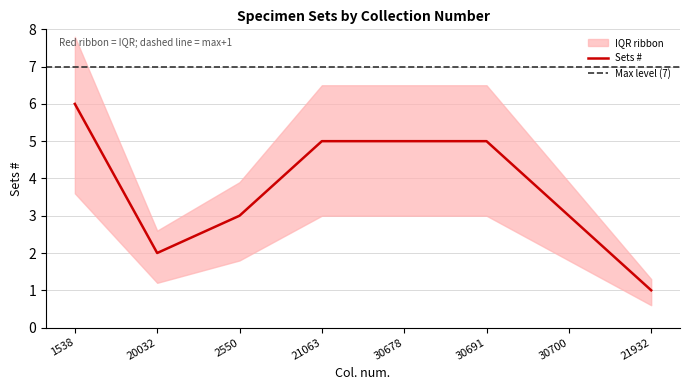

Between 30678 and 20032, which is larger?

30678